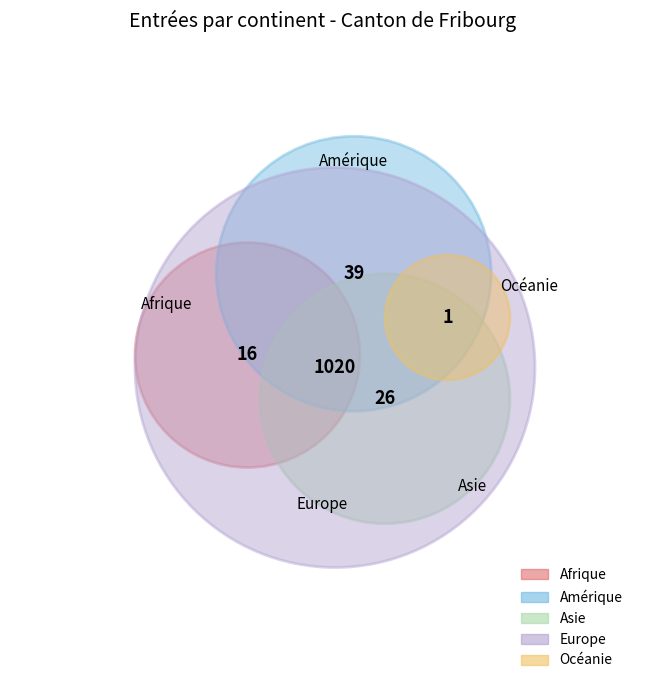

The Asie slice represents 2% of the pie. True or false?

True